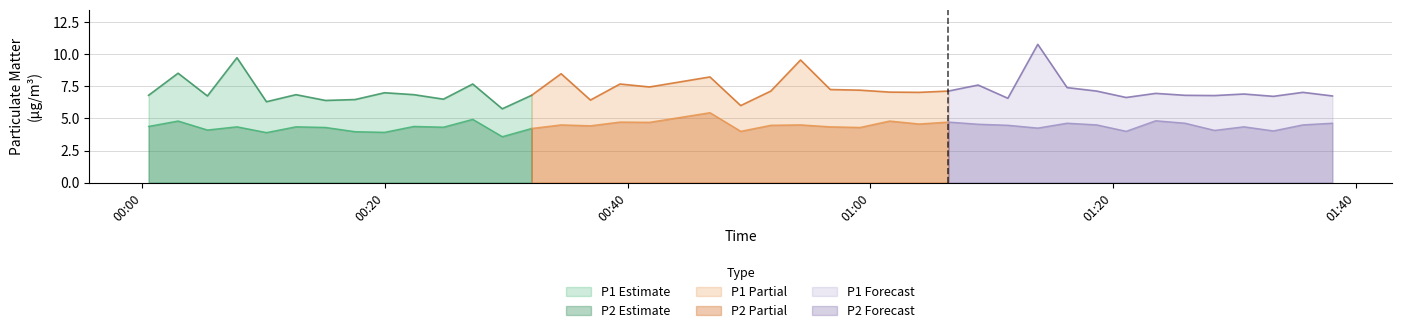

Reading left to right, what are all the values shown in this chart?

P1: 0=6.8	1=8.5	2=6.8	3=9.7	4=6.3	5=6.8	6=6.4	7=6.5	8=7.0	9=6.8	10=6.5	11=7.7	12=5.8	13=6.8	14=8.5	15=6.4	16=7.7	17=7.5	18=8.2	19=6.0	20=7.1	21=9.6	22=7.2	23=7.2	24=7.0	25=7.0	26=7.1	27=7.6	28=6.6	29=10.8	30=7.4	31=7.1	32=6.6	33=7.0	34=6.8	35=6.8	36=6.9	37=6.7	38=7.0	39=6.8
P2: 0=4.4	1=4.8	2=4.1	3=4.3	4=3.9	5=4.3	6=4.3	7=4.0	8=3.9	9=4.4	10=4.3	11=4.9	12=3.6	13=4.2	14=4.5	15=4.4	16=4.7	17=4.7	18=5.5	19=4.0	20=4.5	21=4.5	22=4.3	23=4.3	24=4.8	25=4.6	26=4.7	27=4.5	28=4.5	29=4.2	30=4.6	31=4.5	32=4.0	33=4.8	34=4.6	35=4.1	36=4.3	37=4.0	38=4.5	39=4.6